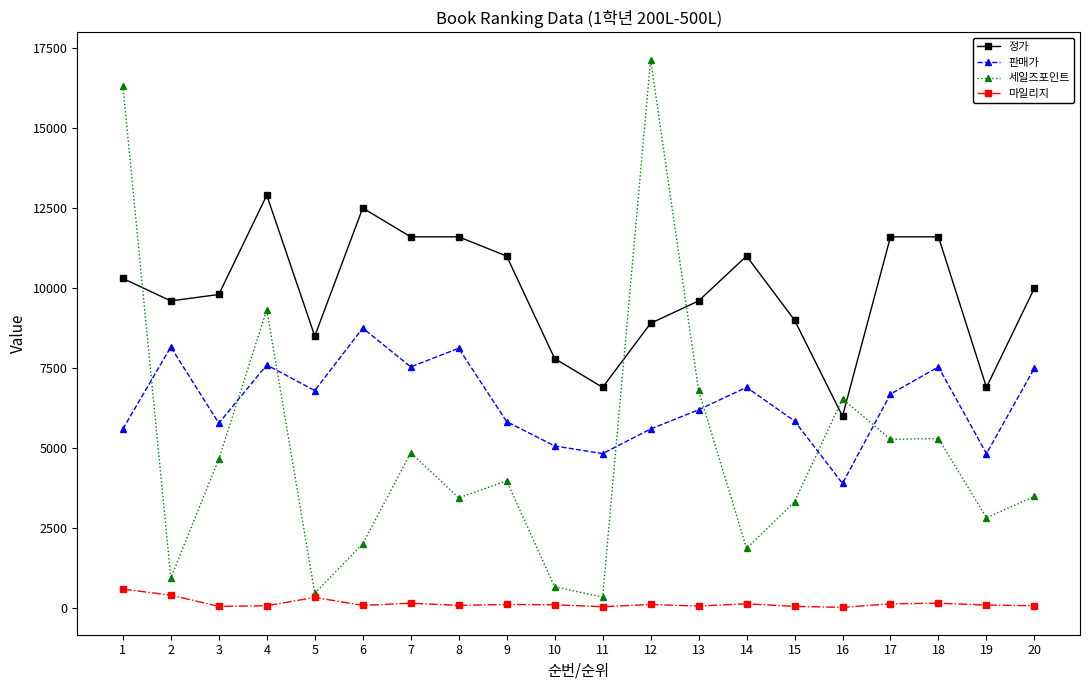

Which series has the largest total across all categories?

정가